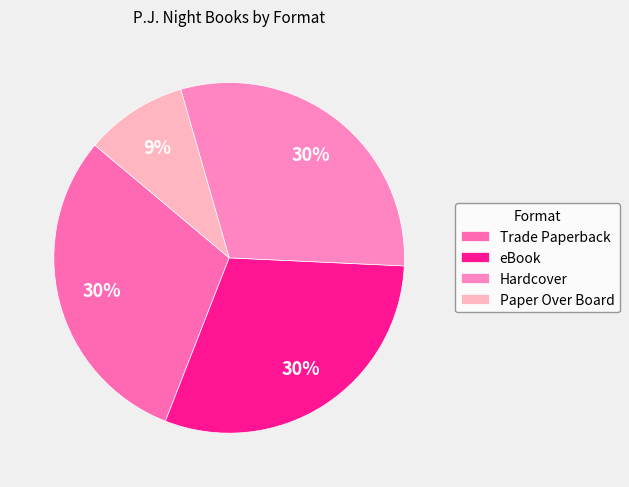

Which category has the smallest portion of the pie?

Paper Over Board